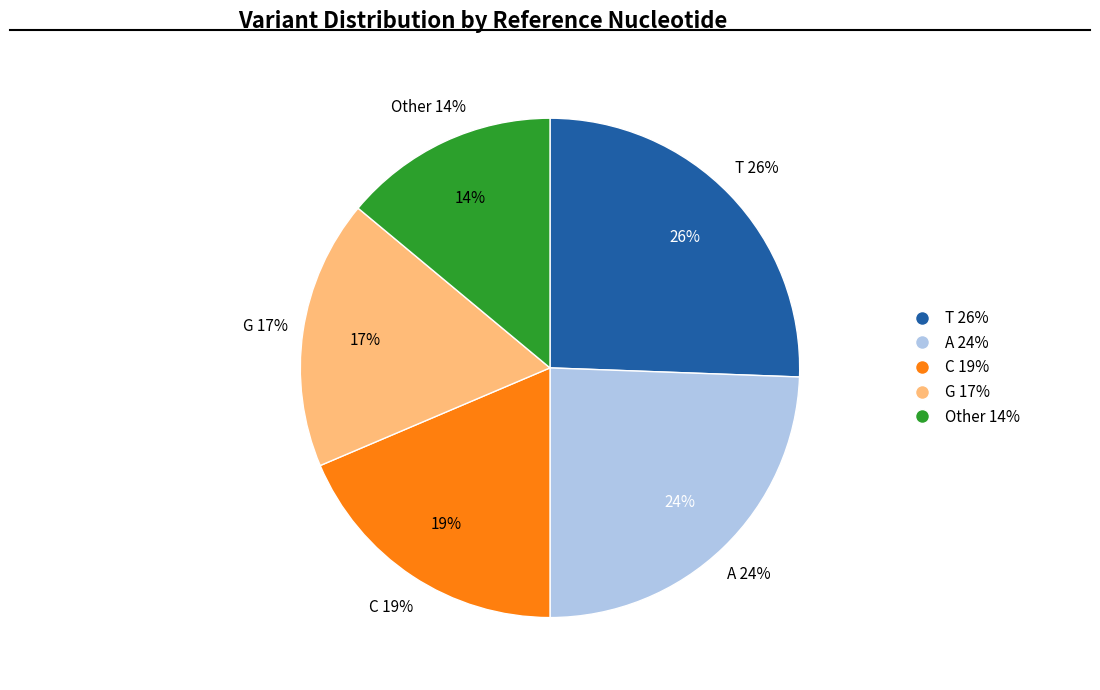

Rank the categories by value from highest to lowest.

T, A, C, G, Other